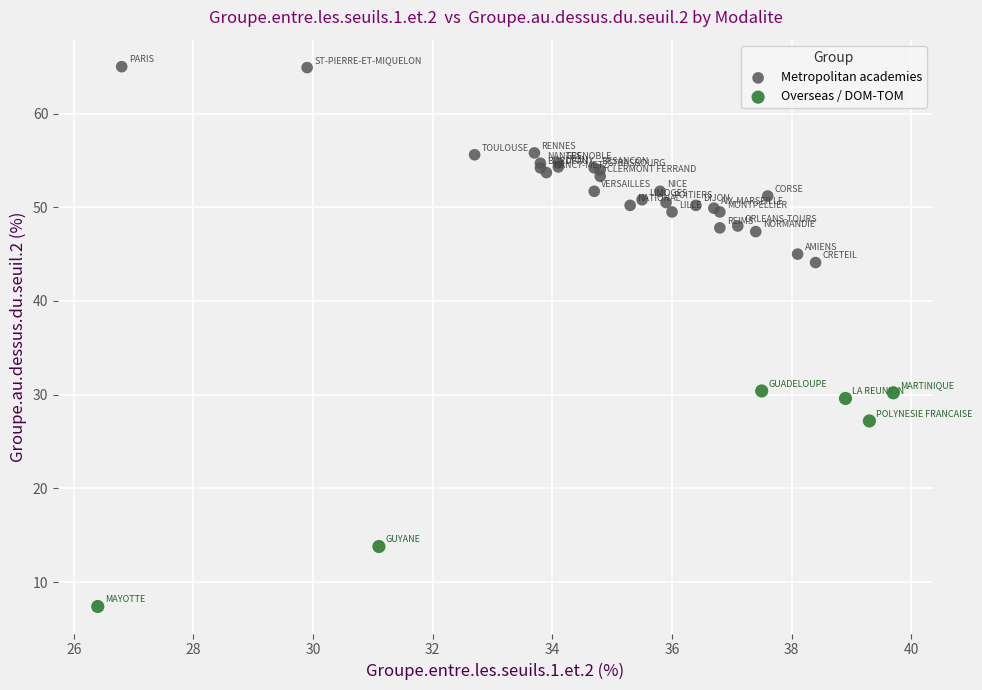

Which series reaches the minimum Y coordinate?

Overseas / DOM-TOM